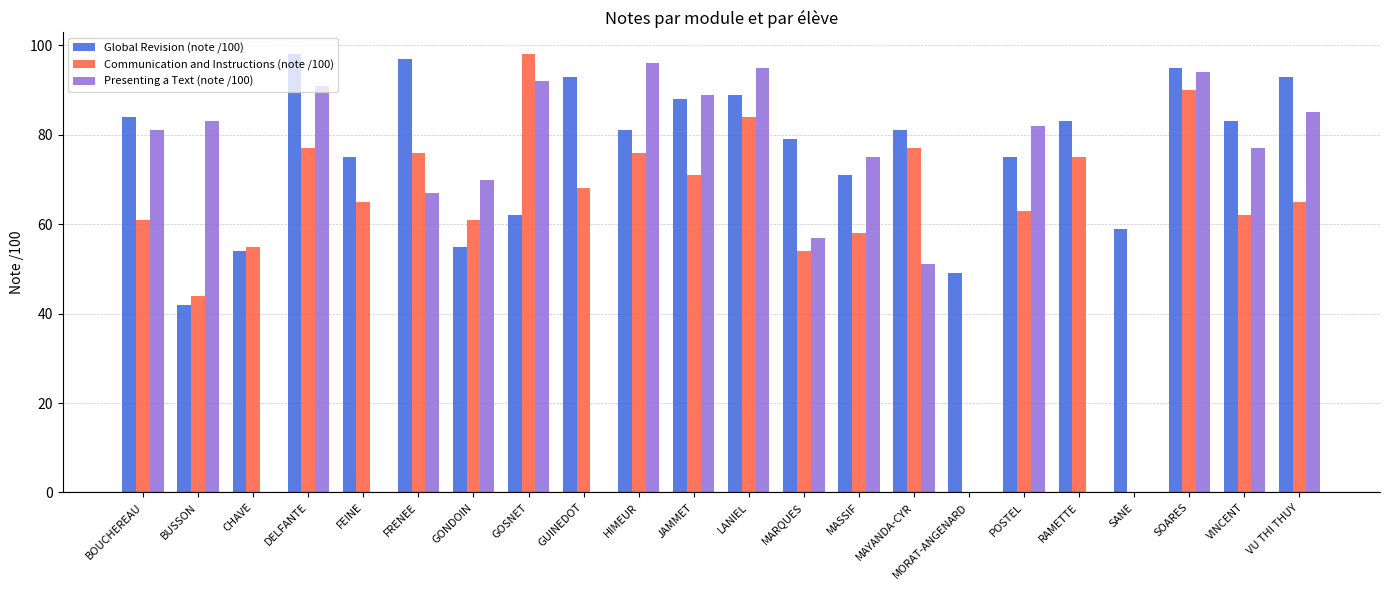

Which series has the widest spread of values?

Communication and Instructions (note /100)